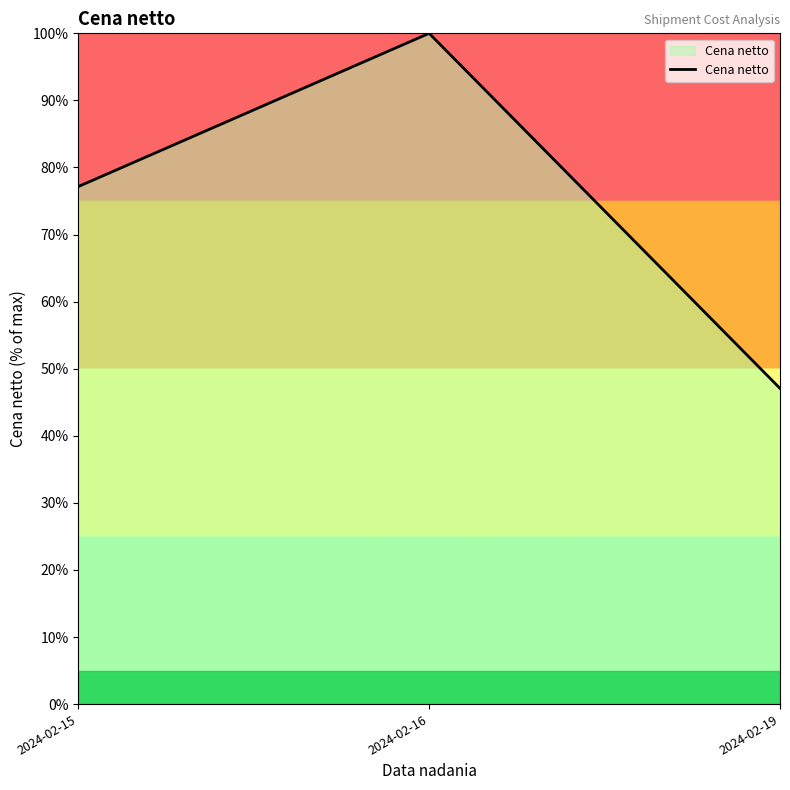

Where does the data first go above 77?

2024-02-15